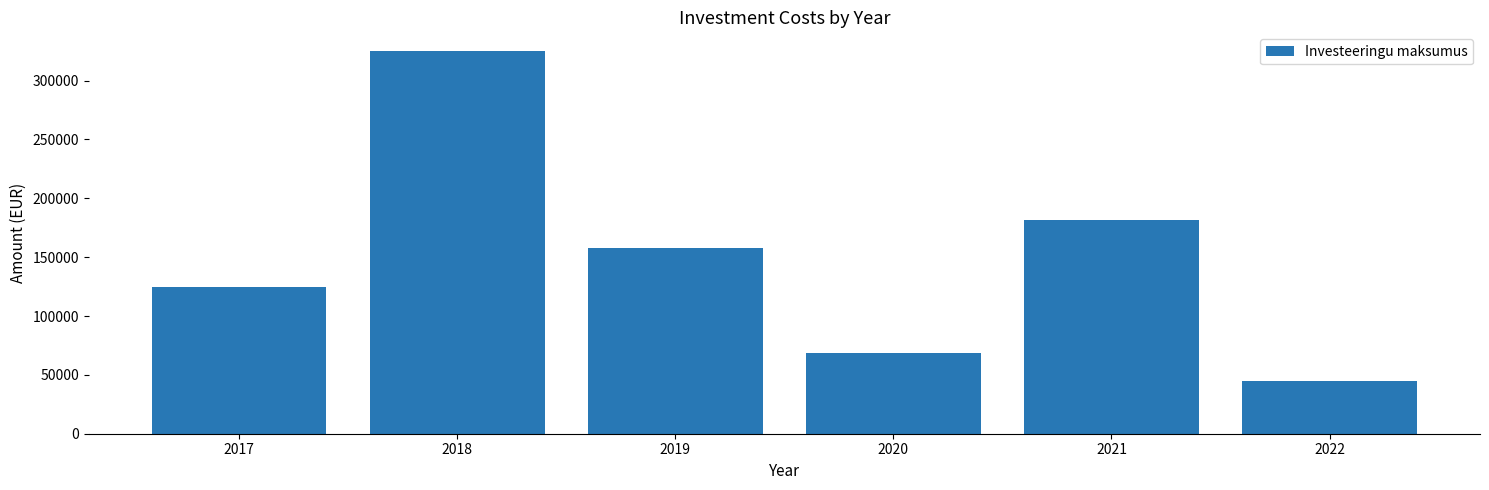

Which label corresponds to the largest value in the chart?

2018